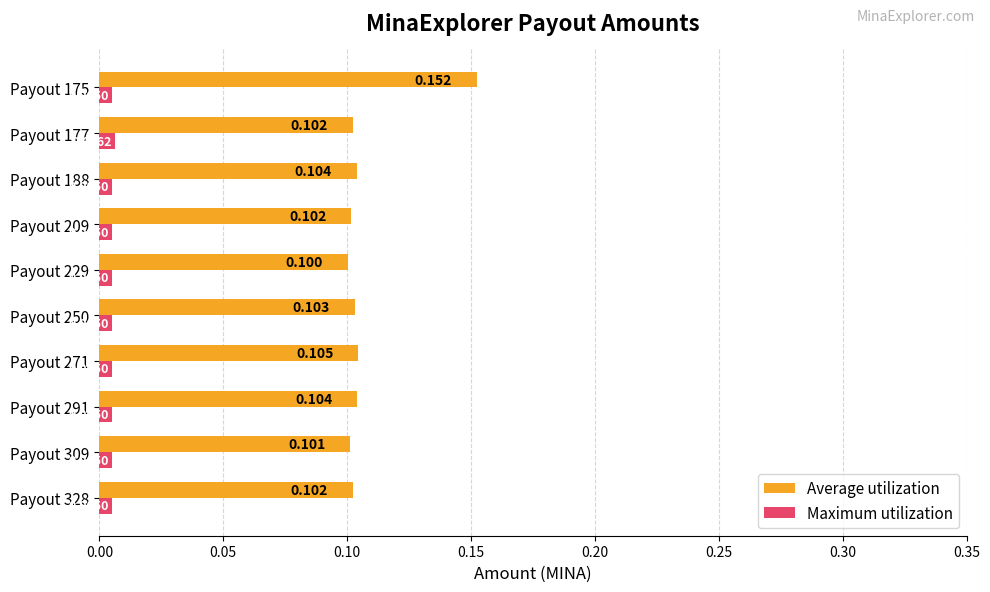

List the series in order of their peak value, lowest first.

Maximum utilization, Average utilization